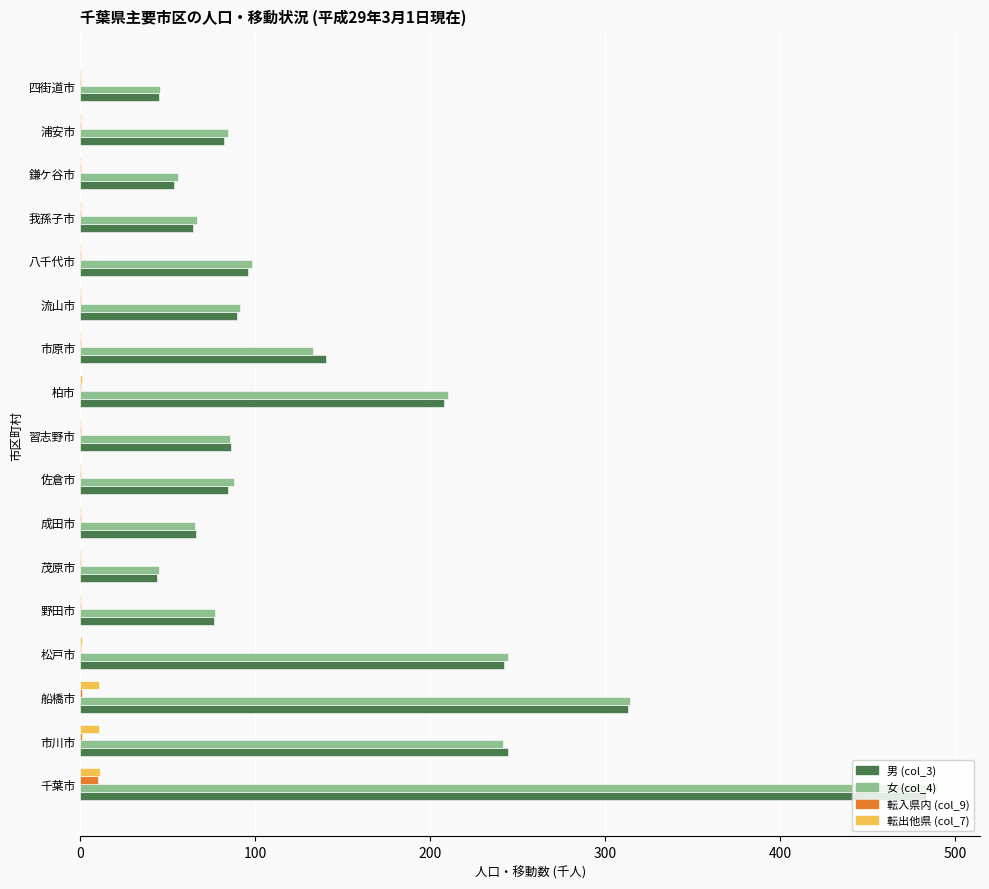

What is the sum of all 女 (col_4) values?

2436.9